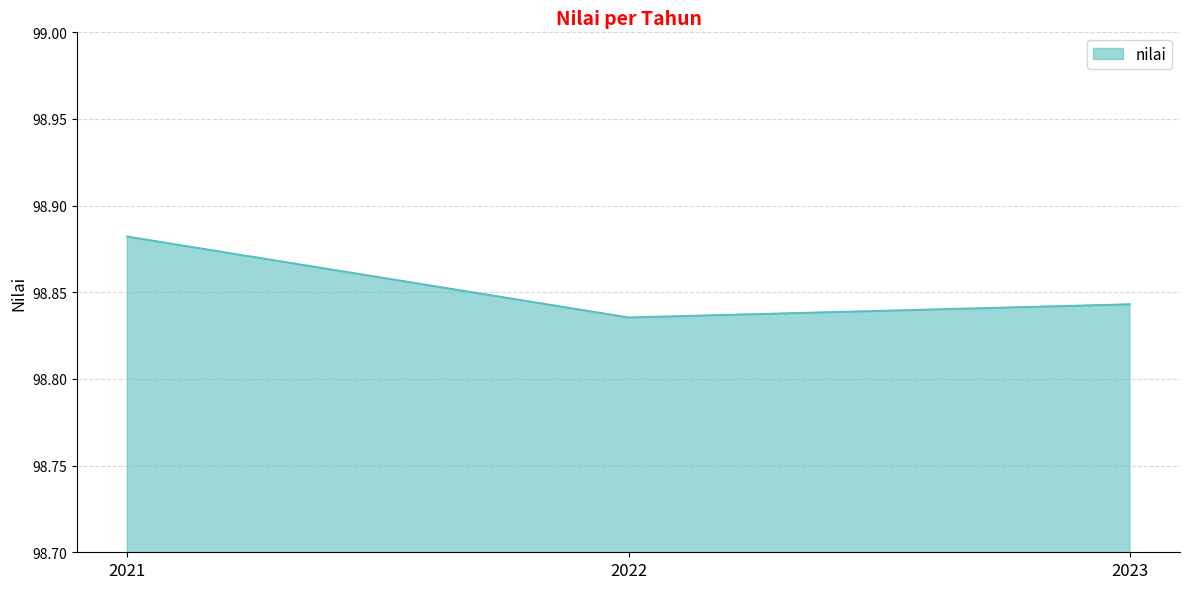

How many series are shown in this chart?

1